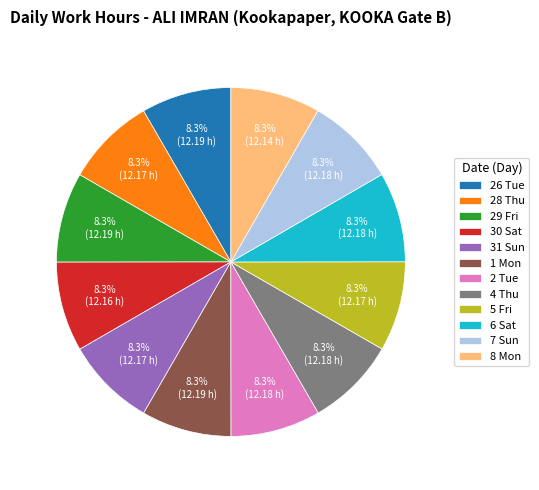

To the nearest percent, what is the combined percentage of 28 Thu and 7 Sun?

17%